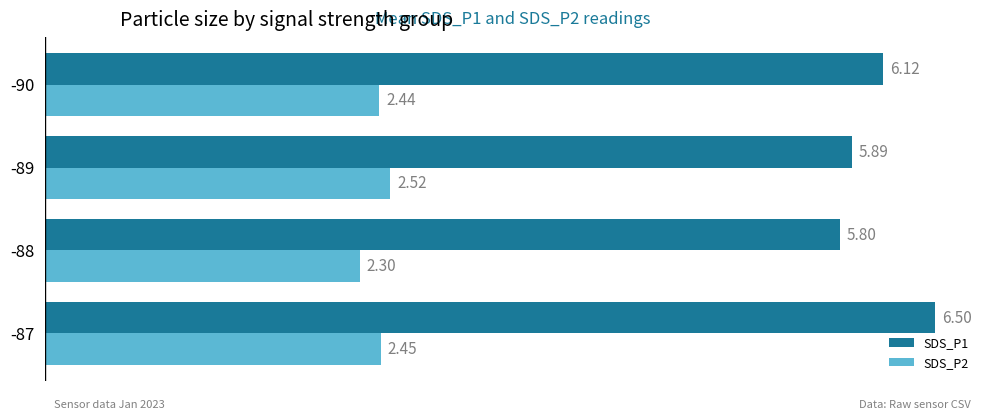

Which category has the highest value in the SDS_P2 series?

-89